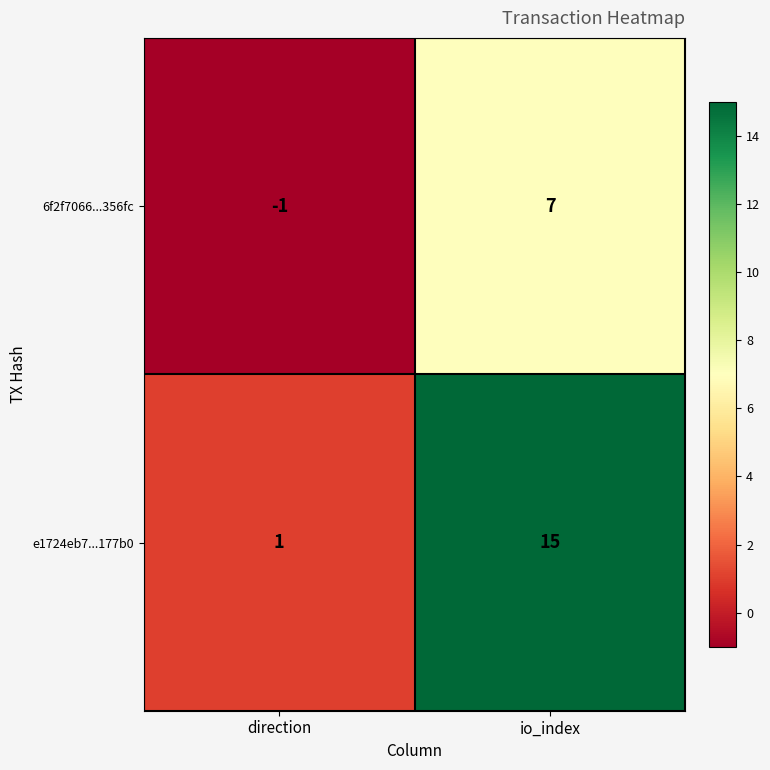

True or false: e1724eb7...177b0 has a value of 9 at io_index.

False